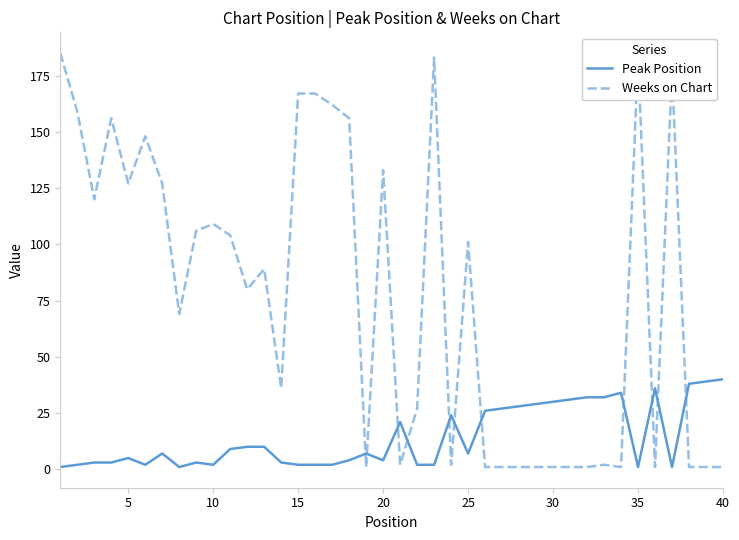

What is the difference between the maximum and minimum values in the Weeks on Chart series?

184